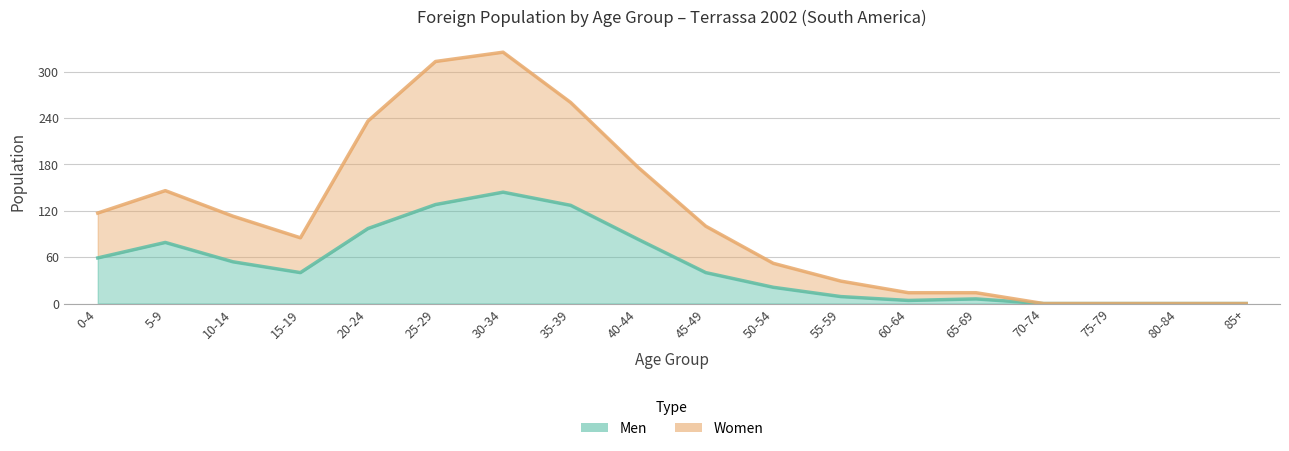

What is the difference between the highest and lowest values at 30-34?

181